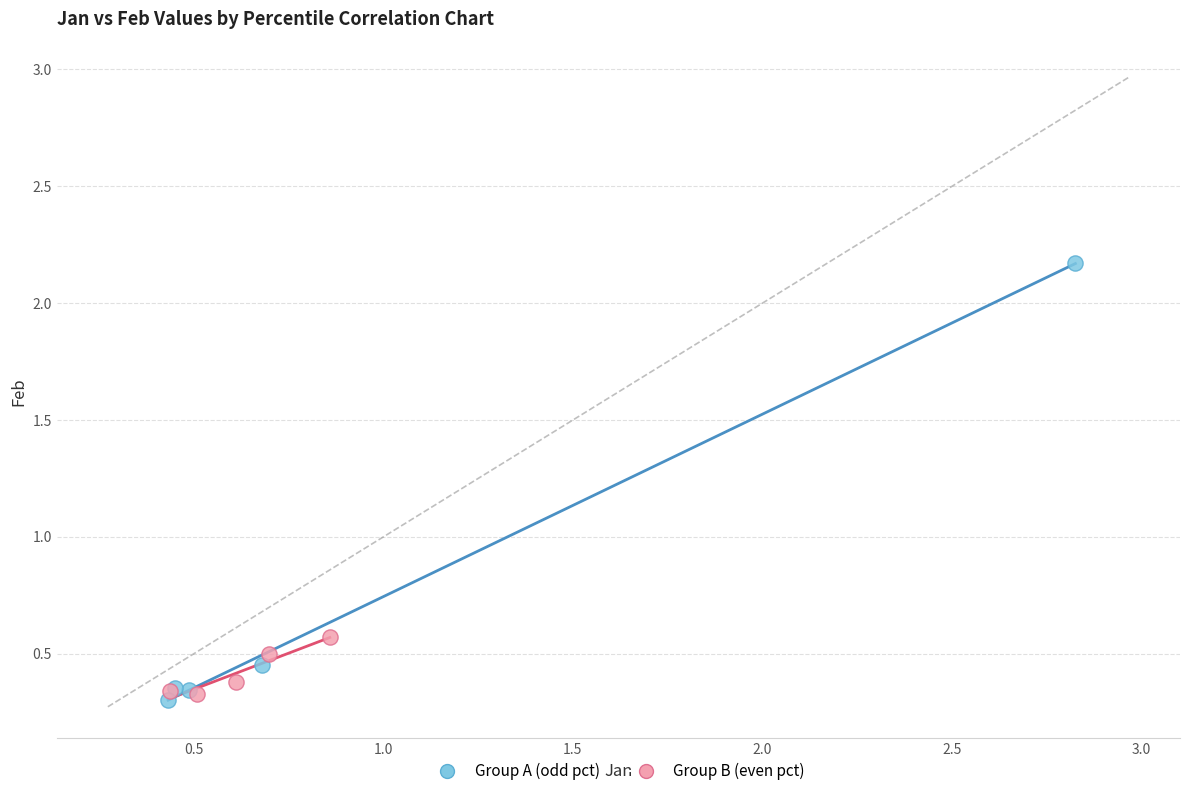

Which series has the largest Y range (max minus min)?

Group A (odd pct)